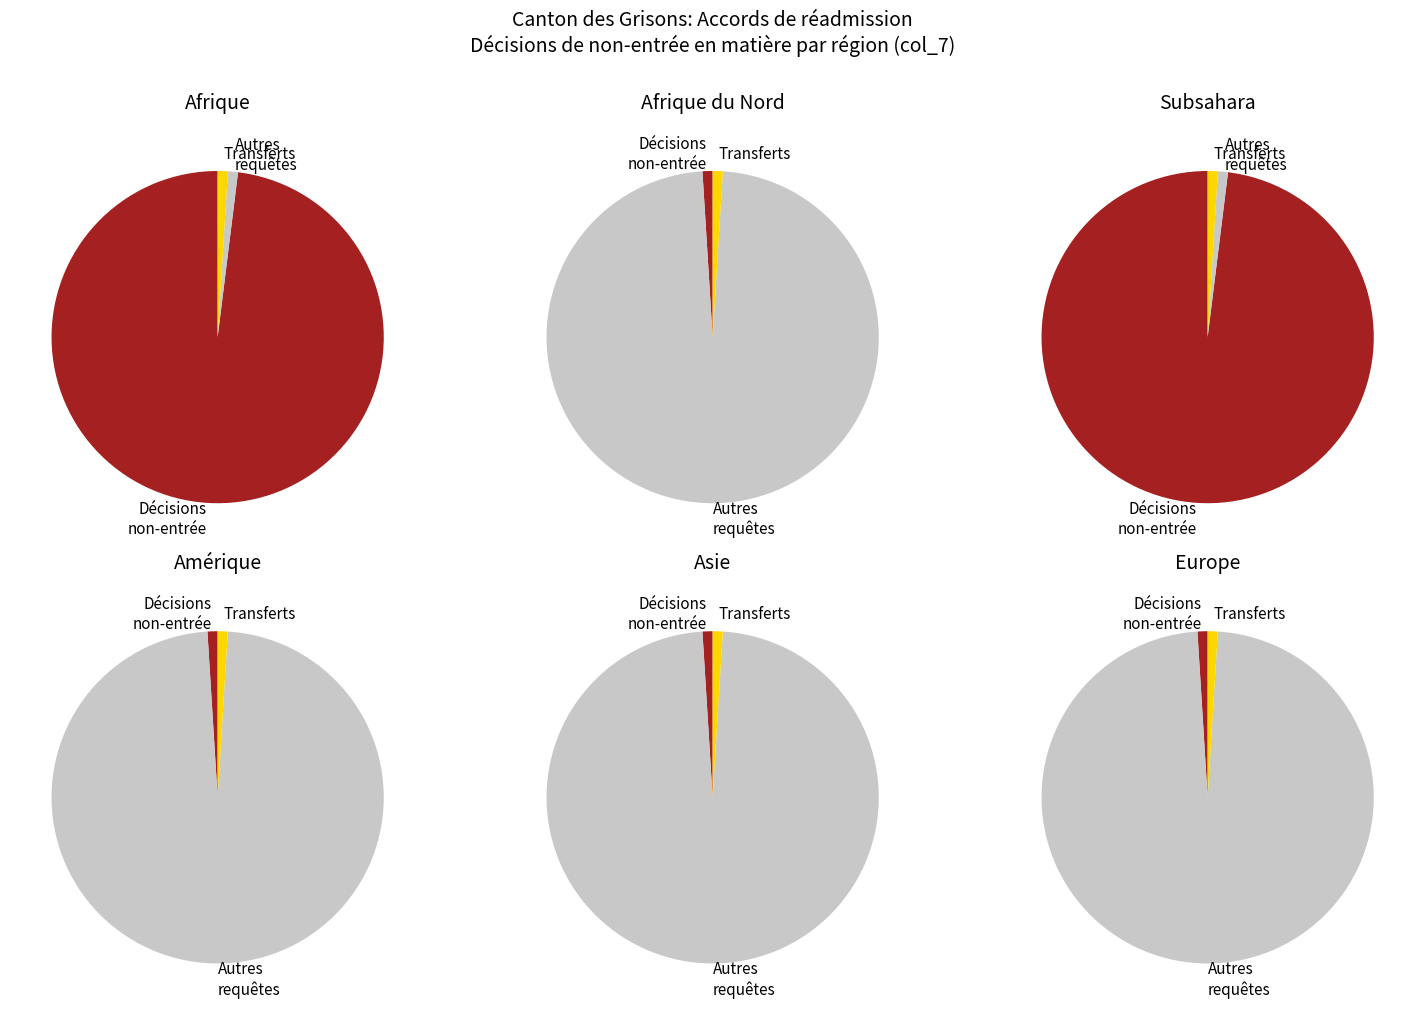

True or false: Europe accounts for 1% of the total.

False